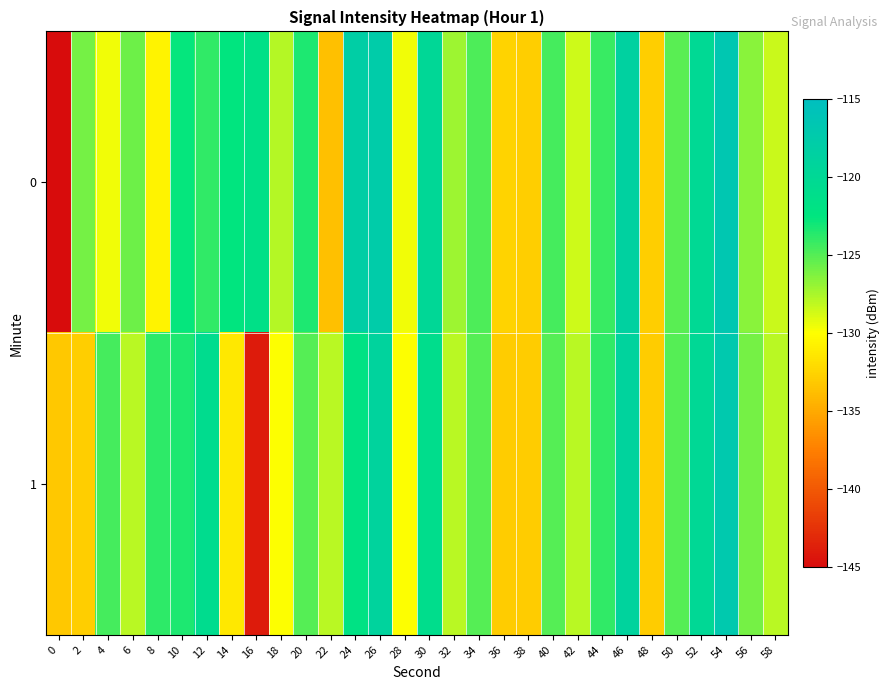

What is the spread (max minus min) of values at 40?

0.4